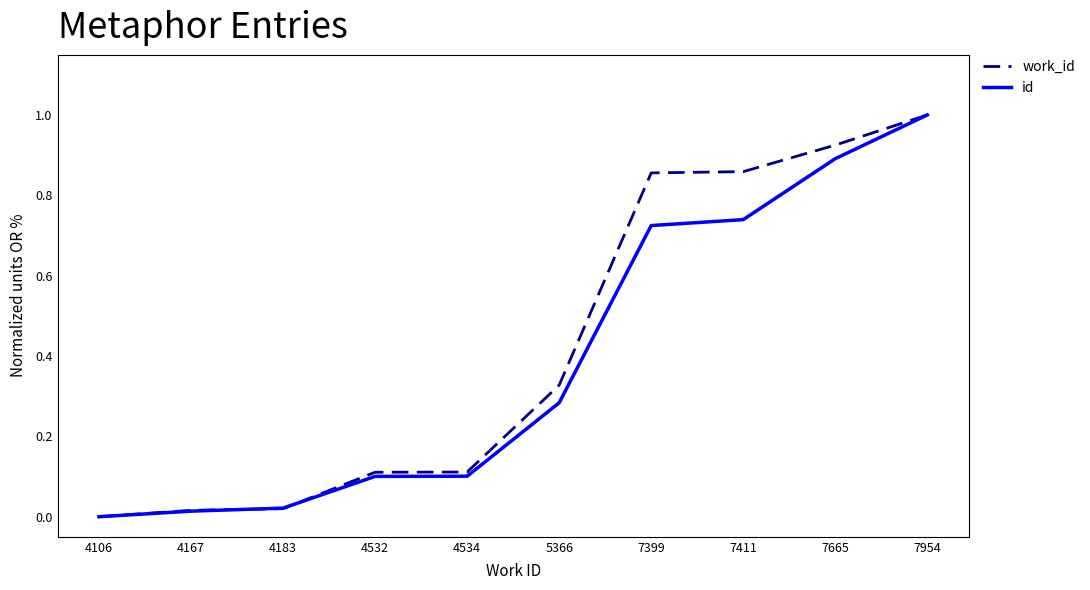

At which label does work_id reach its peak?

7954